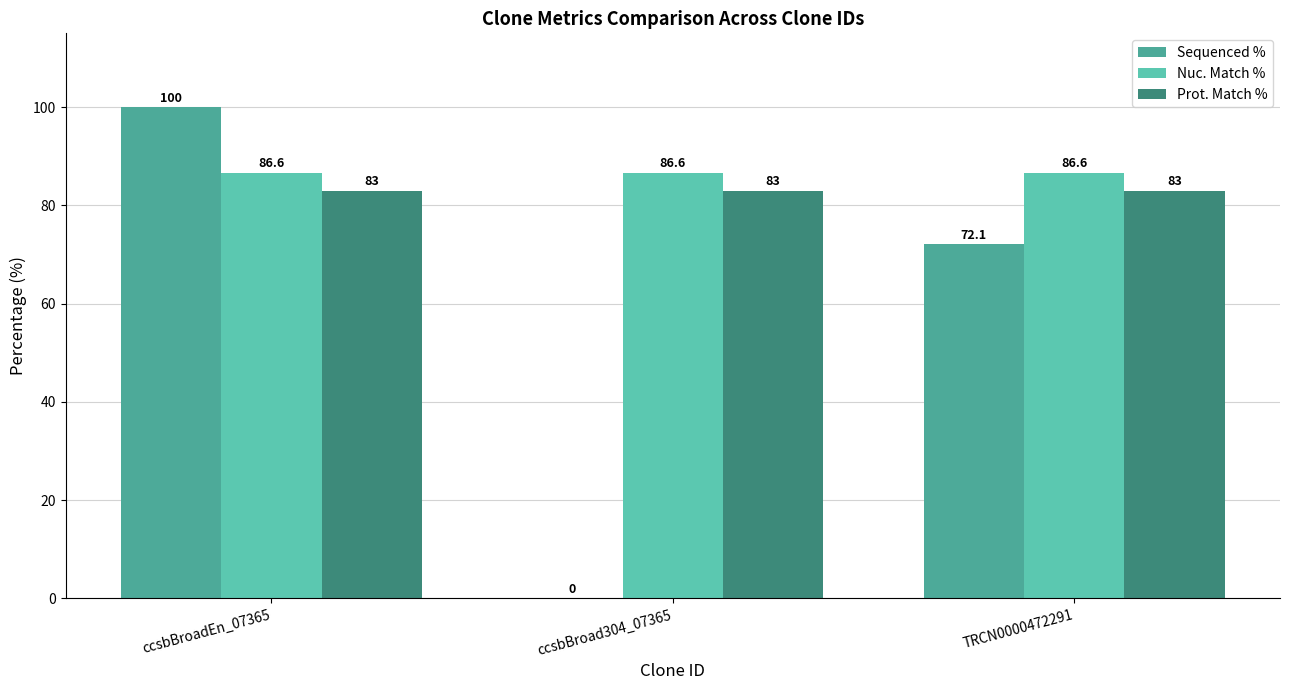

How many groups of bars are there?

3